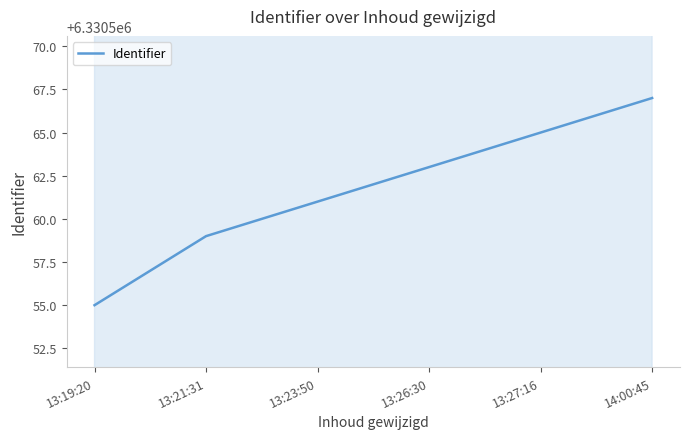

List the labels in order of value, smallest first.

13:19:20, 13:21:31, 13:23:50, 13:26:30, 13:27:16, 14:00:45